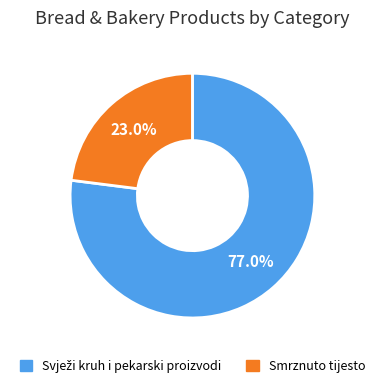

Which slice is the smallest?

Smrznuto tijesto